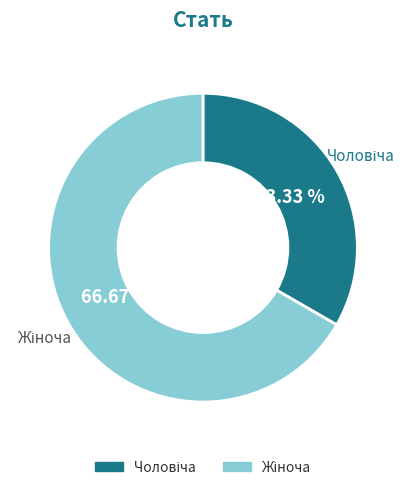

Is it true that Чоловіча is 27% of the pie?

False